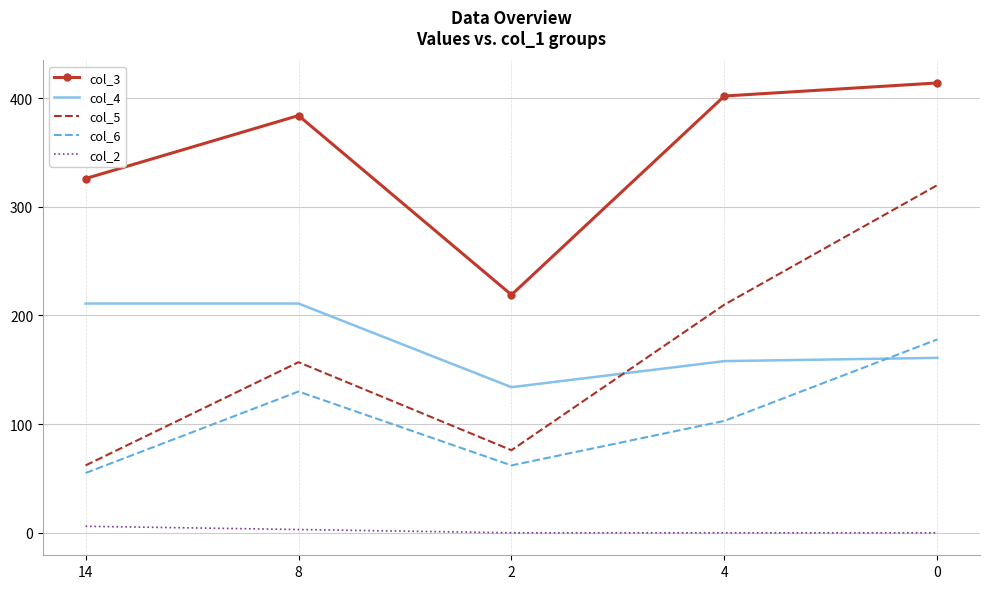

Is the value of col_3 at 14 greater than the value of col_5 at 8?

Yes